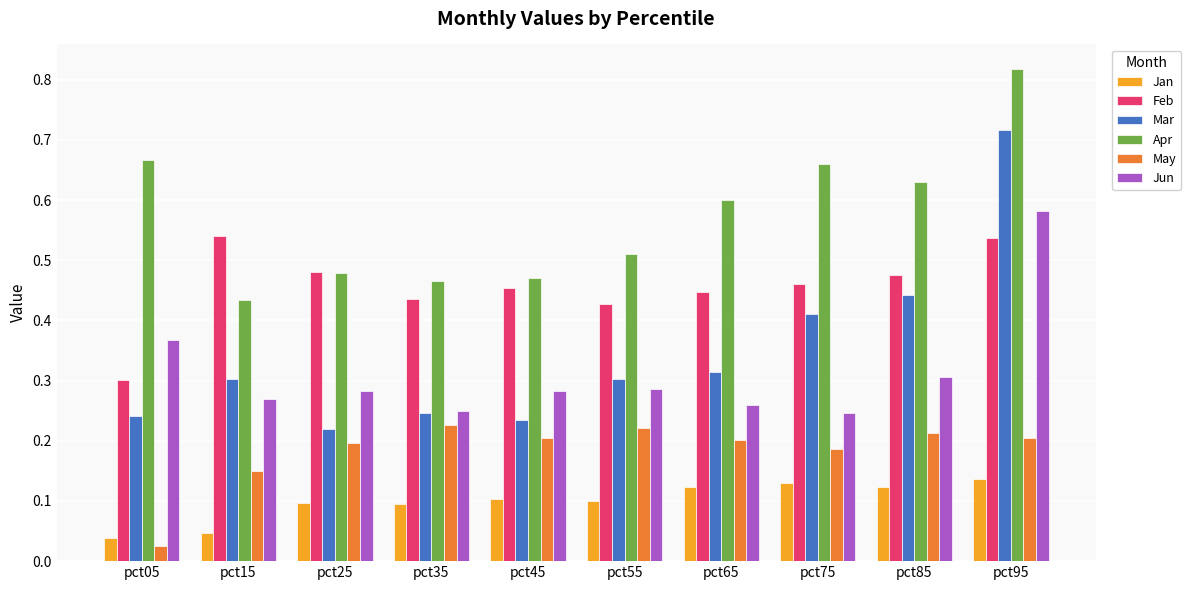

Are the bars grouped side by side (vs. stacked)?

Yes